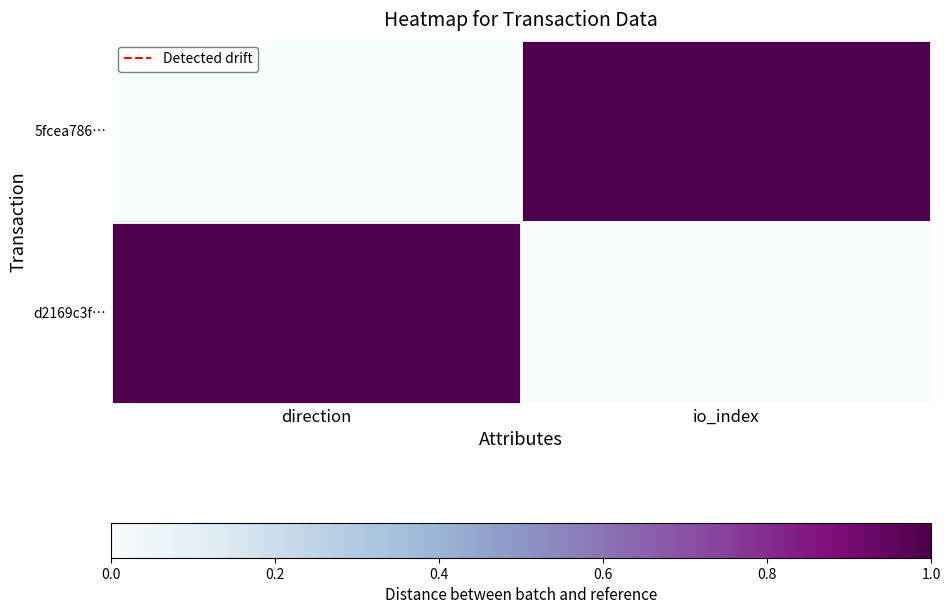

At which category is the sum across all series the highest?

direction